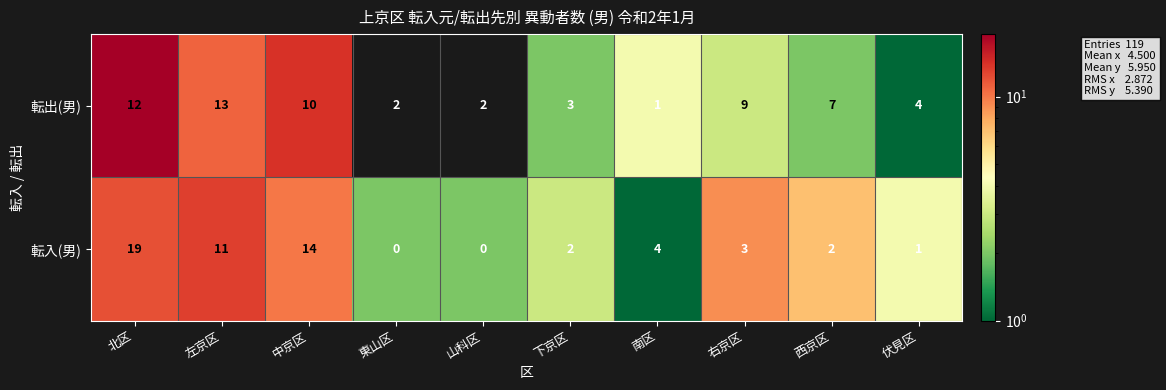

How many categories are shown in the chart?

10